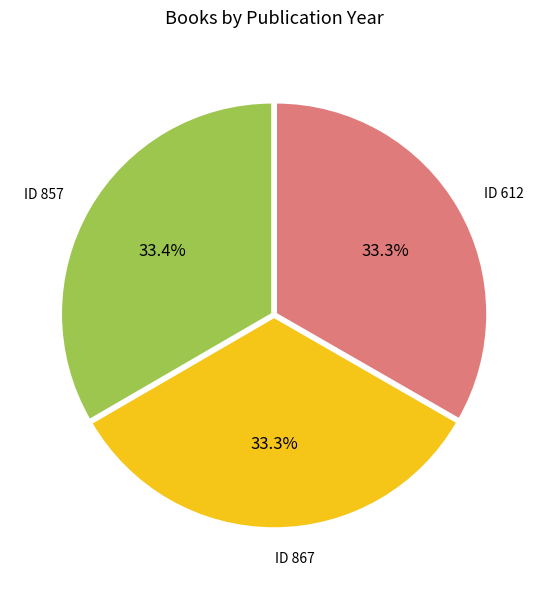

Does any single category account for the majority?

No